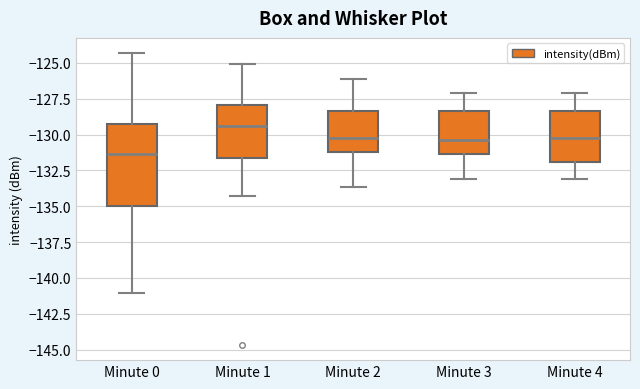

Comparing the boxes themselves (not the whiskers), which one is the tallest?

Minute 0